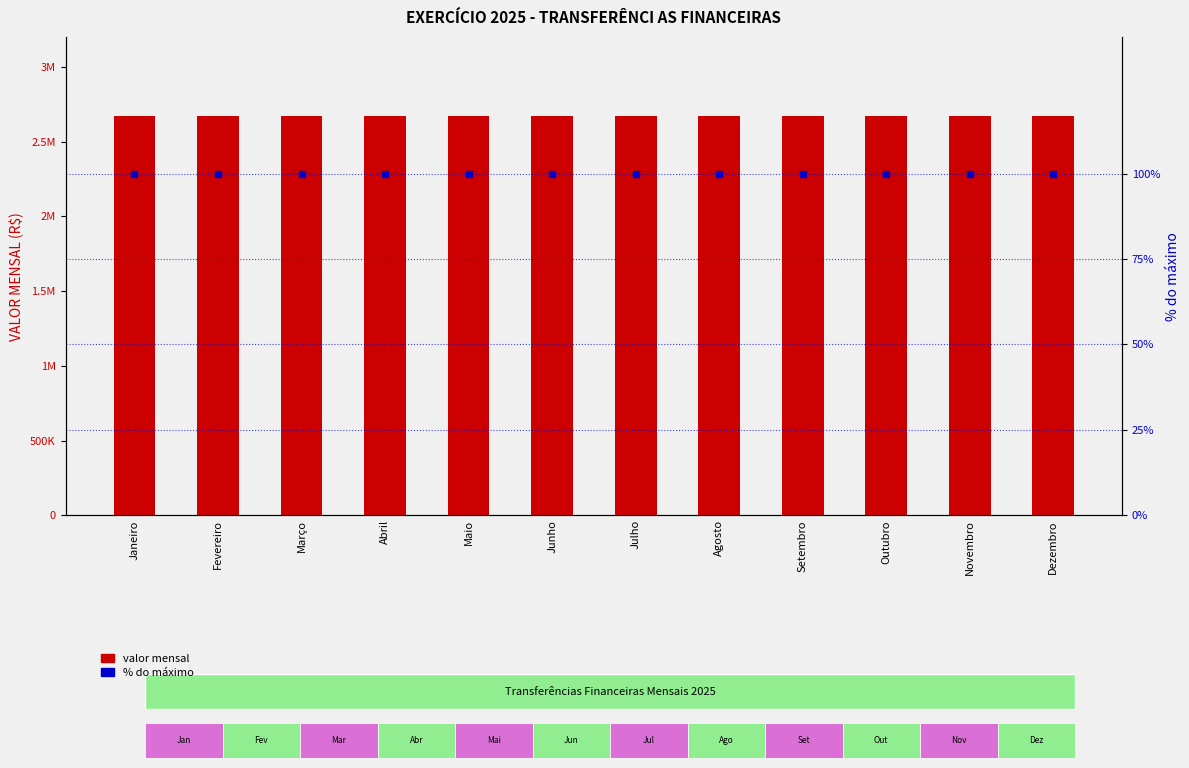

Which series has the largest total across all categories?

VALOR MENSAL